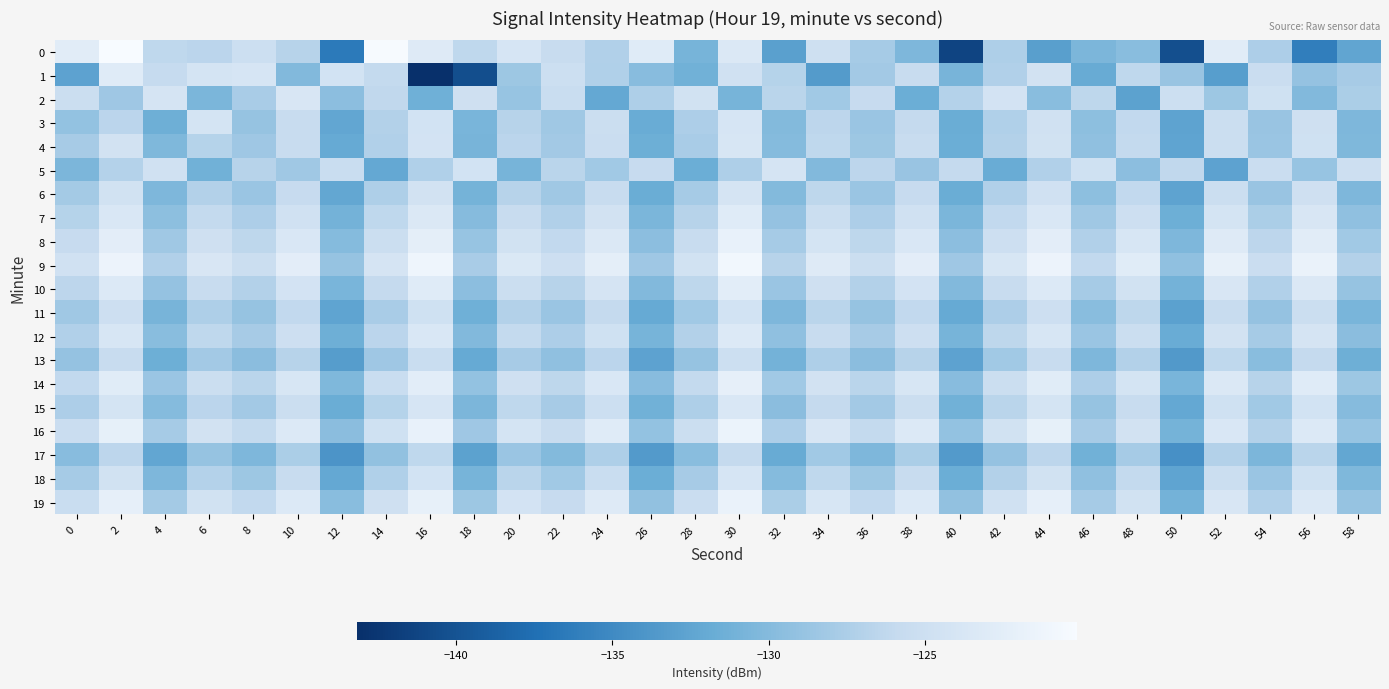

At which category is the sum across all series the highest?

30